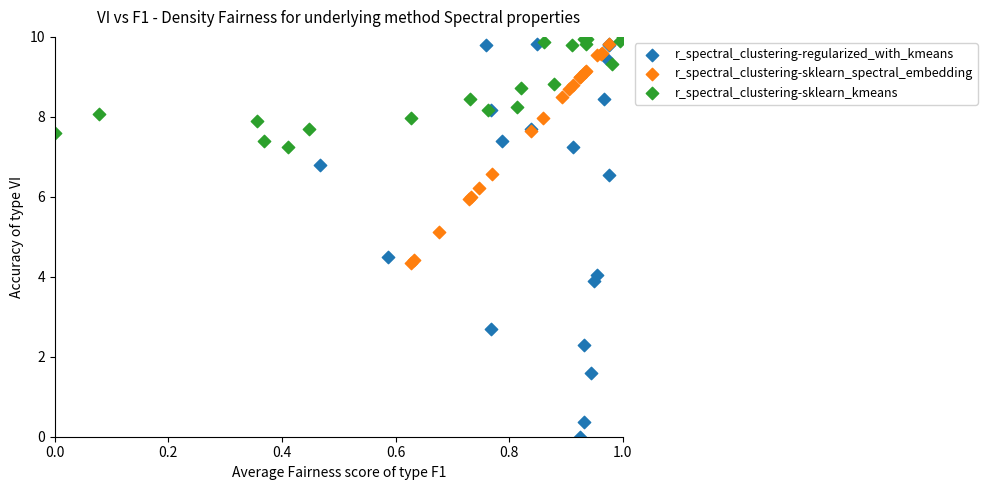

Which series contains the highest Y value?

r_spectral_clustering-sklearn_kmeans